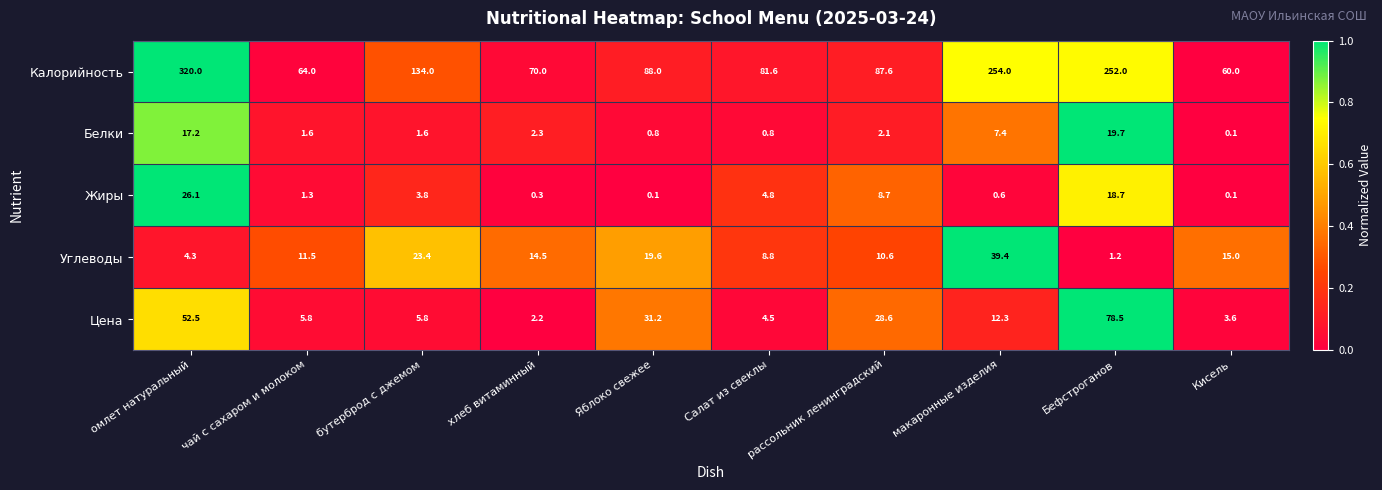

What is the sum of the Жиры values at Салат из свеклы and Яблоко свежее?

4.9